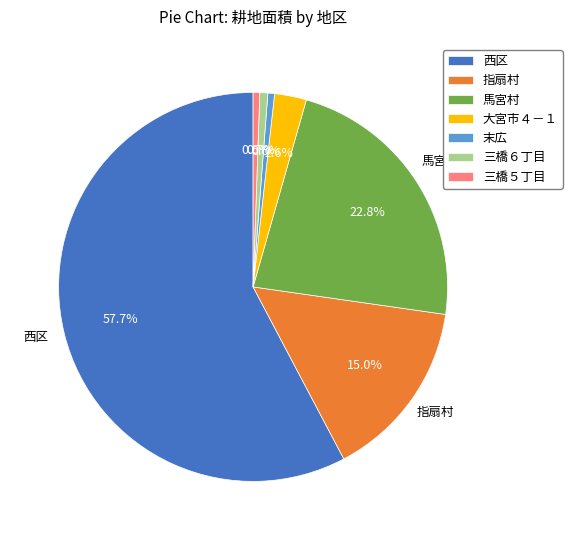

Is the sum of 三橋６丁目 and 末広 greater than half?

No